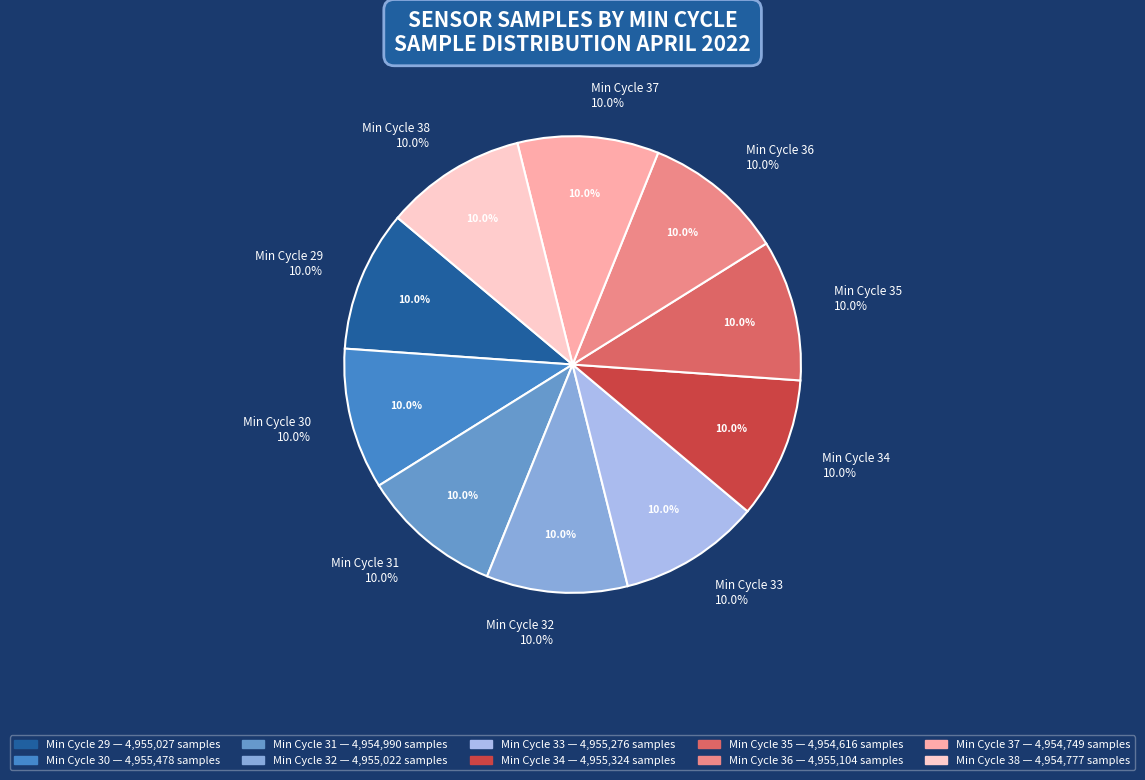

What is the change in value from 30 to 38?

-701